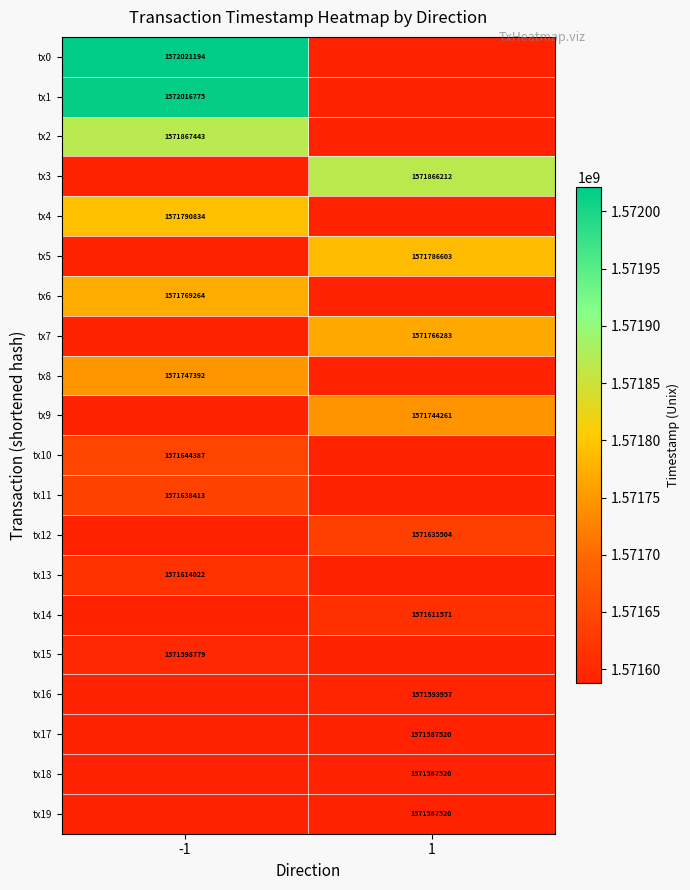

The tx14 series shows 1571611571 at 1. True or false?

True